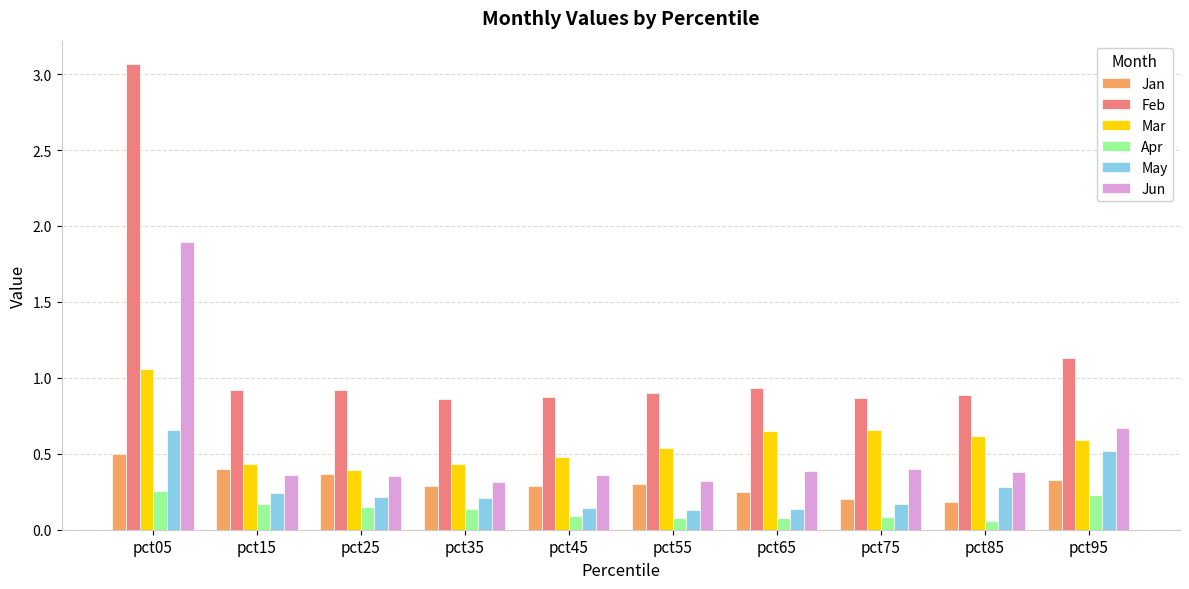

At which label does Feb reach its peak?

pct05